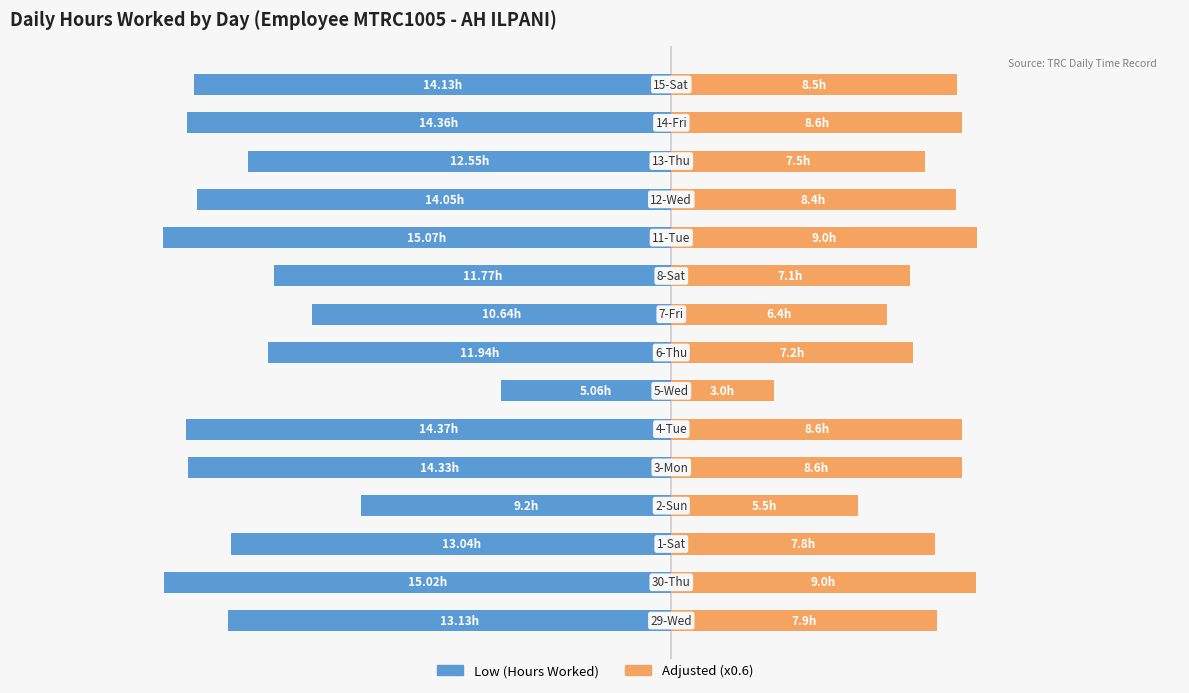

How many bars are there in total?

30